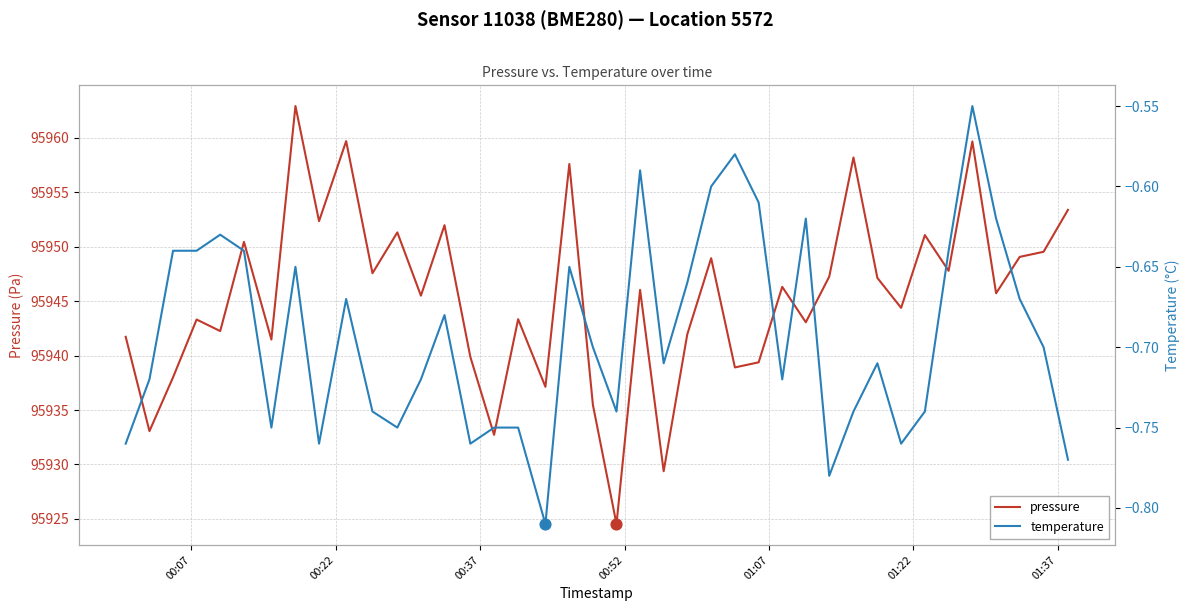

What are all the series names shown in the legend?

pressure, temperature